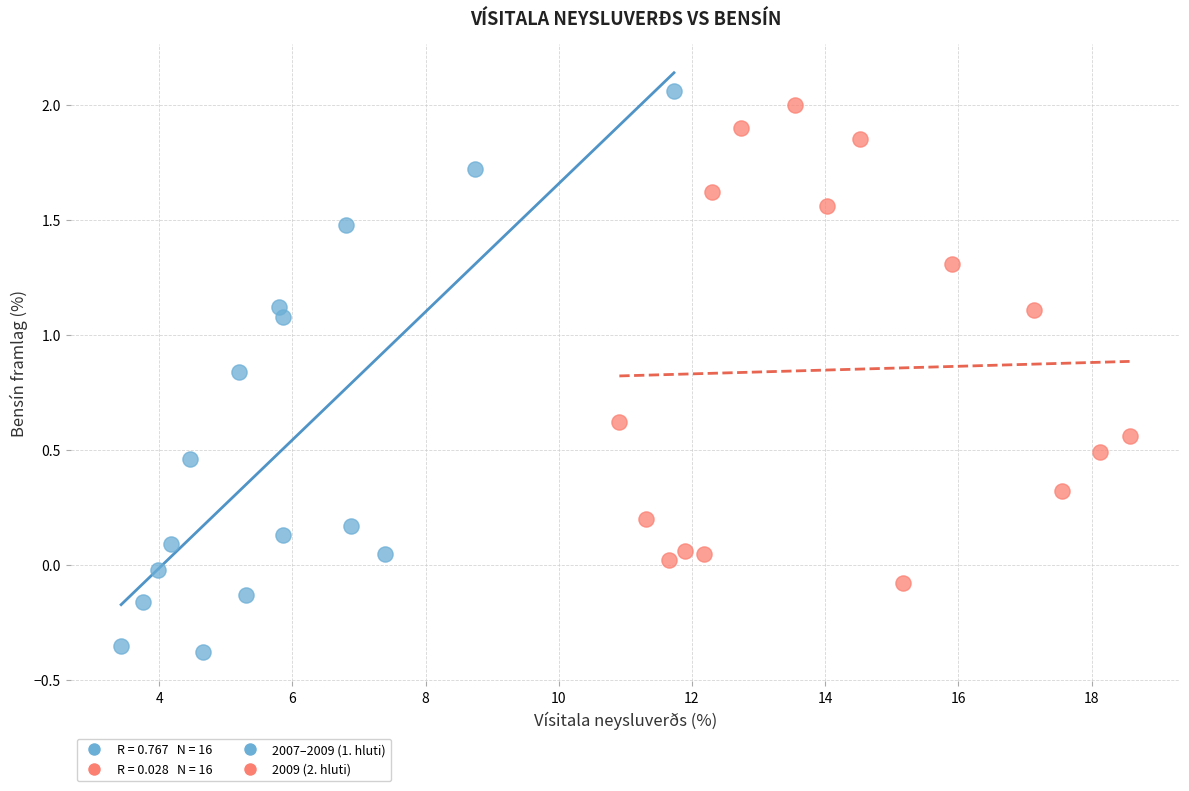

Which series has the largest Y range (max minus min)?

2007–2009 (1. hluti)